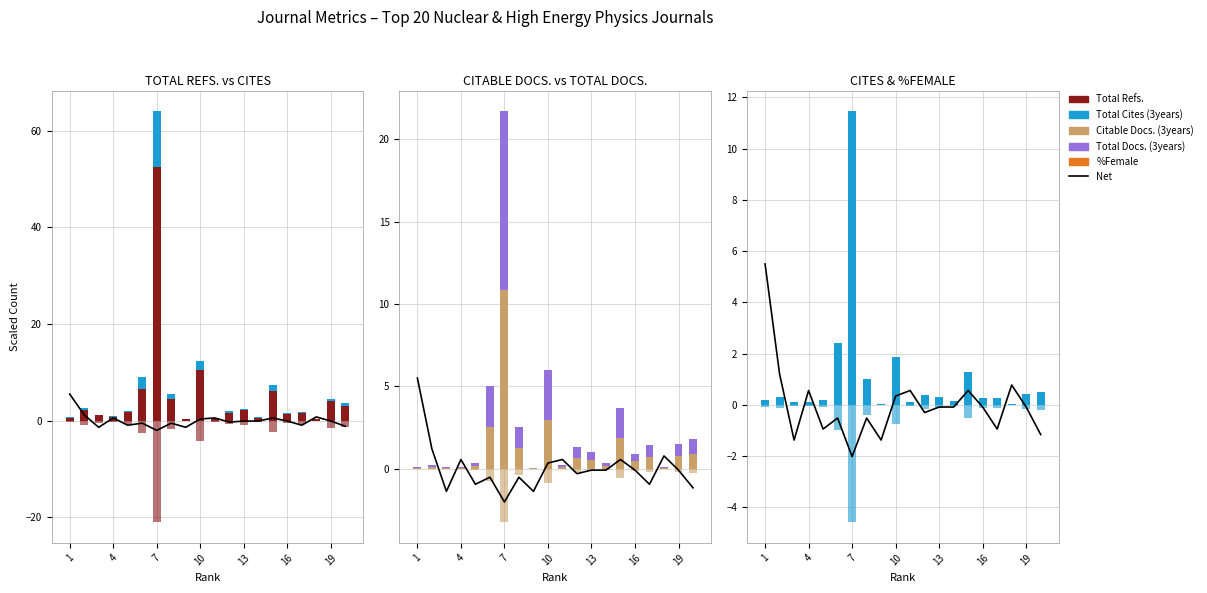

Does the chart contain stacked bars?

No